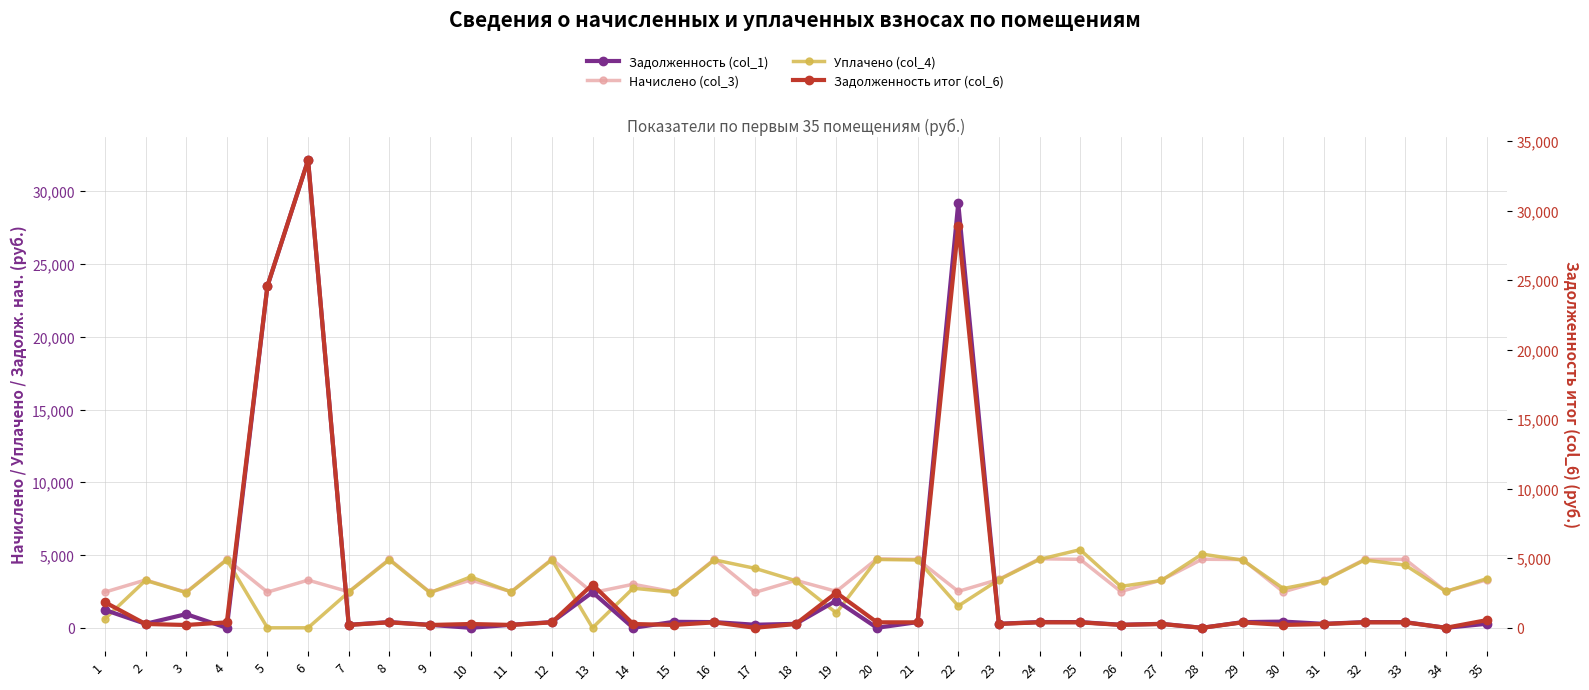

Read the Начислено (col_3) value at 33.

4700.9